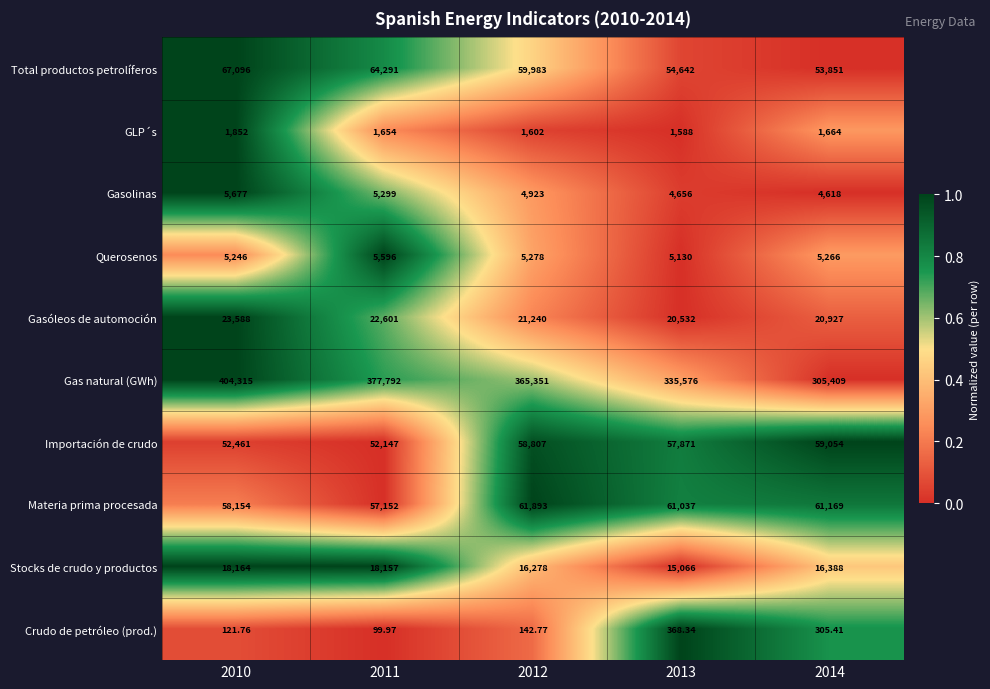

Which series has the largest total across all categories?

Gas natural (GWh)